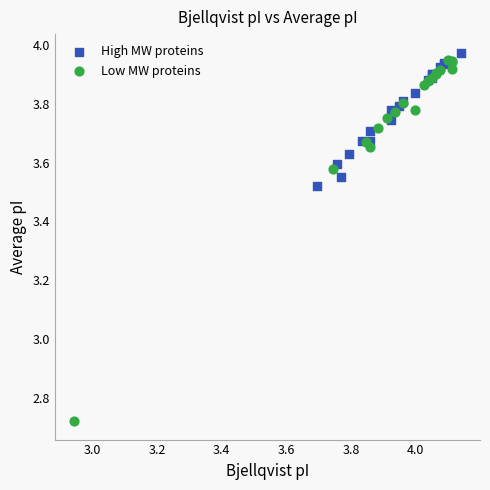

Which series has the largest Y range (max minus min)?

Low MW proteins